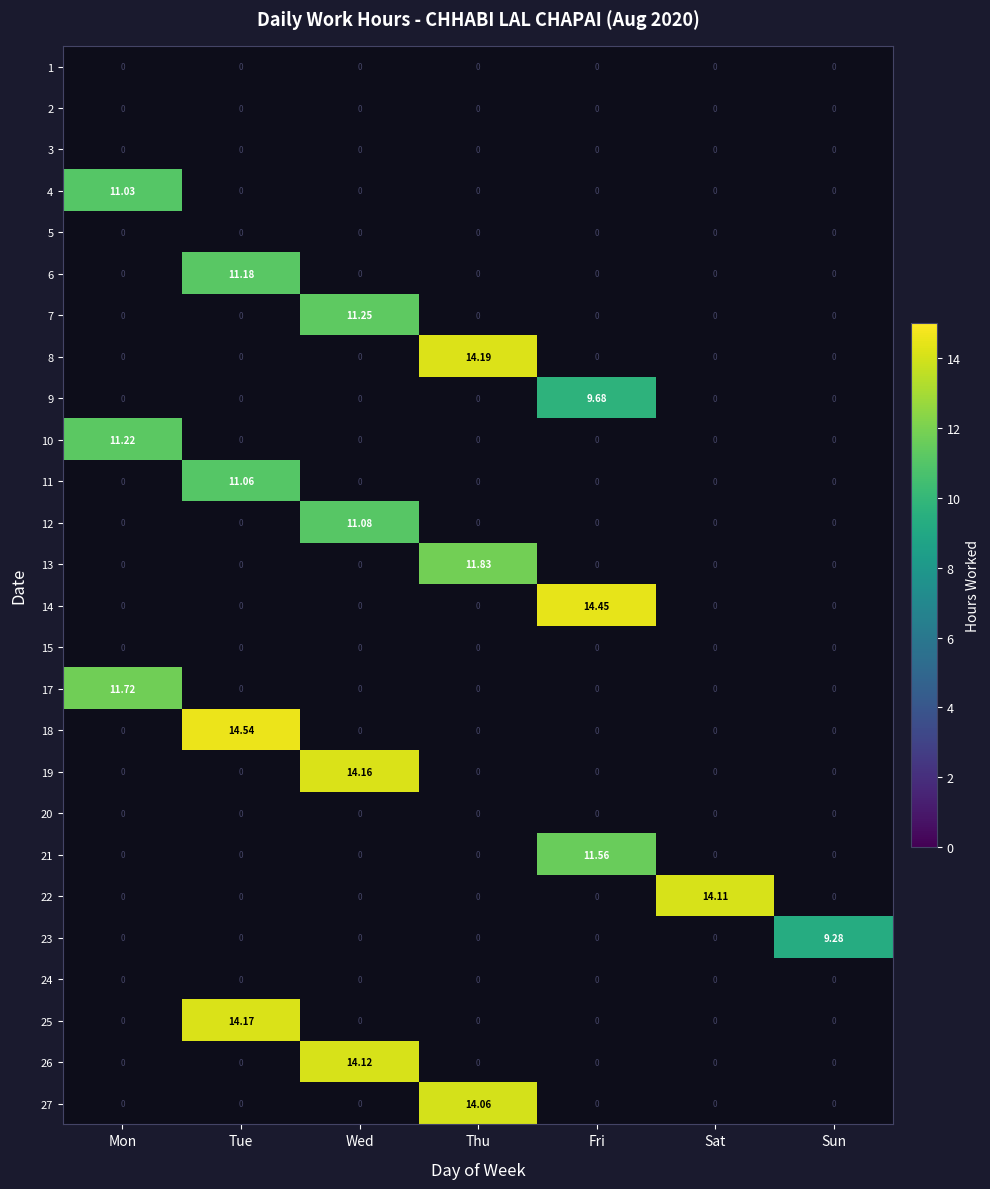

True or false: 17 has a value of 0.0 at Sun.

True